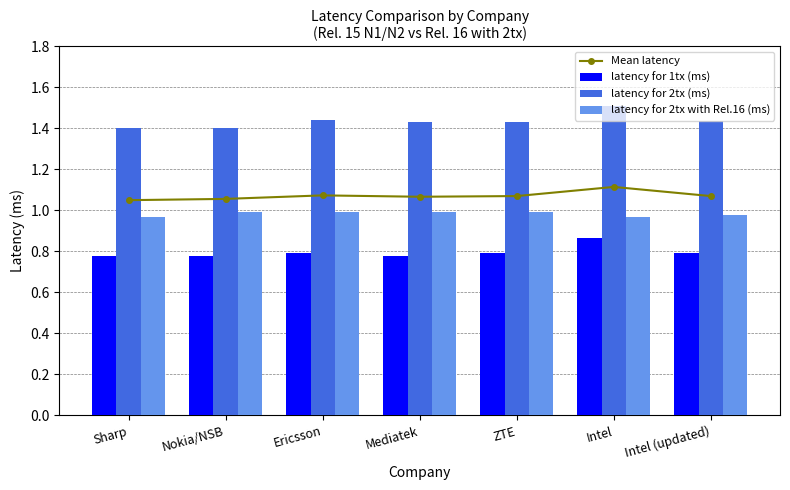

Does the chart contain stacked bars?

No